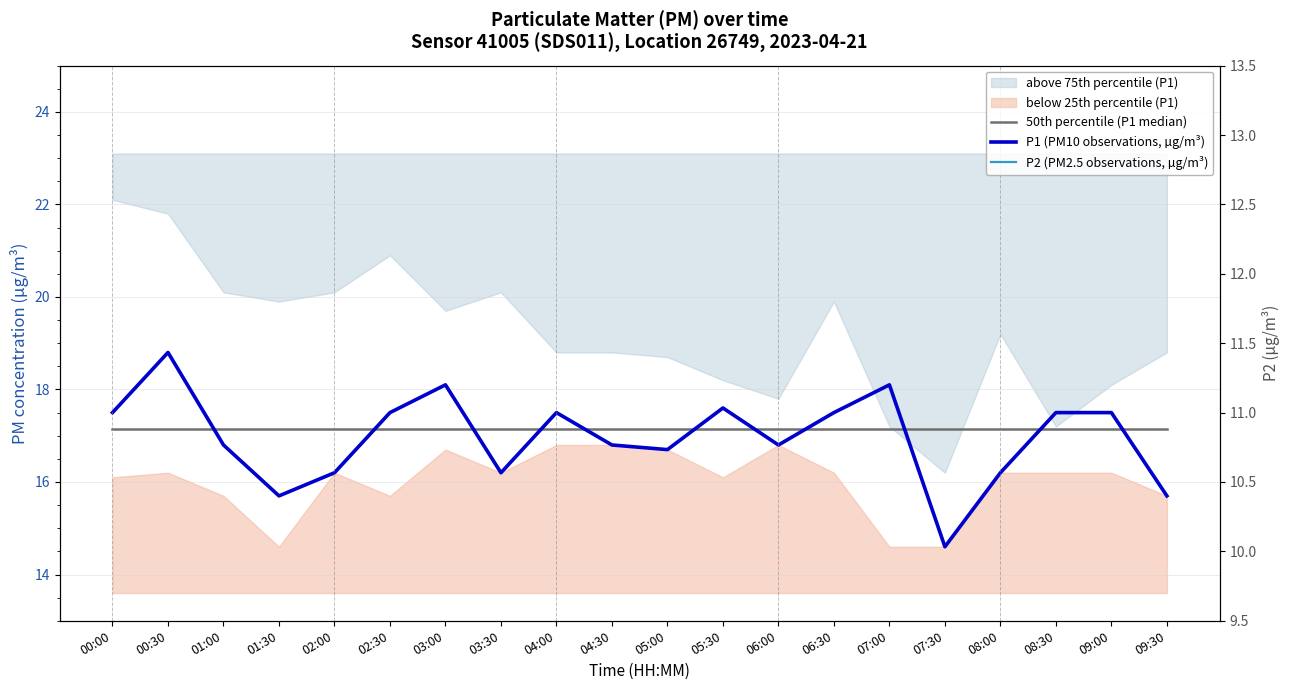

What is the total value across all series at 07:00?

46.8